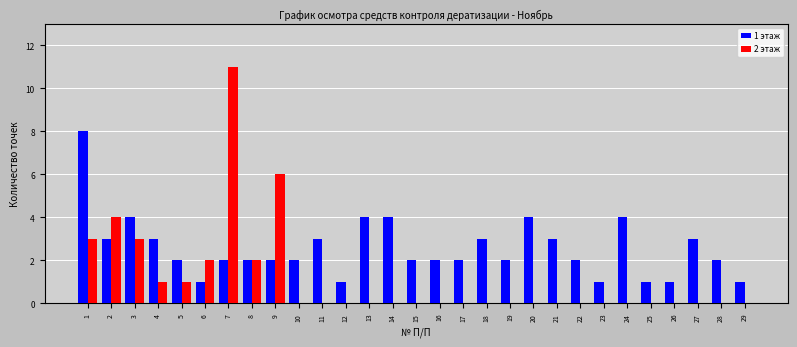

The 1 этаж series shows 1 at 6. True or false?

True